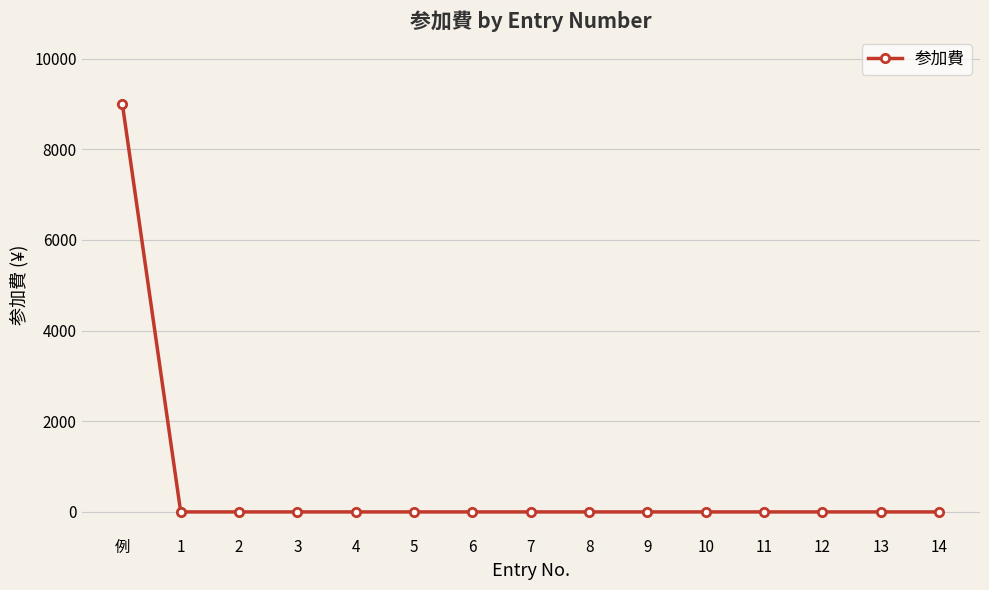

Count the number of values greater than 0.

1